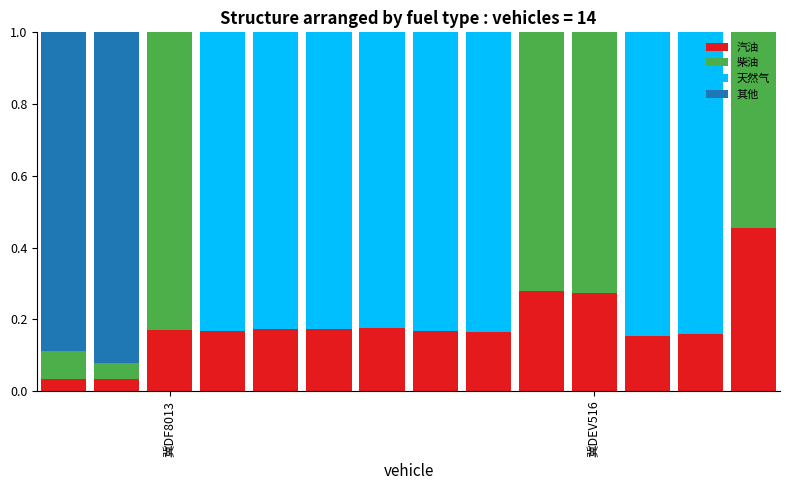

Does the chart contain stacked bars?

Yes